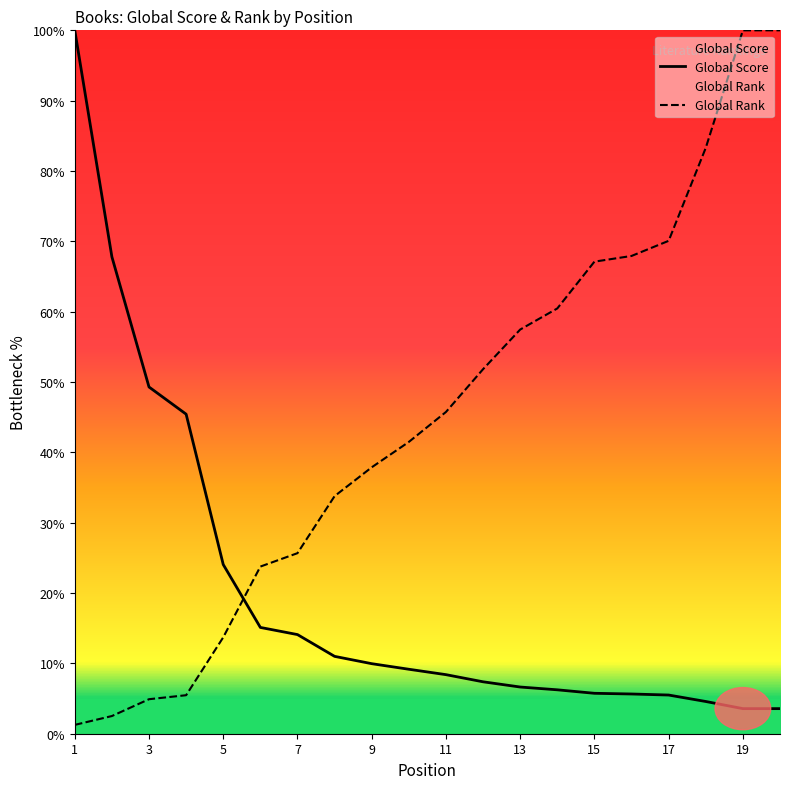

Which series ends up on top after the final intersection of Global Score and Global Rank?

Global Rank